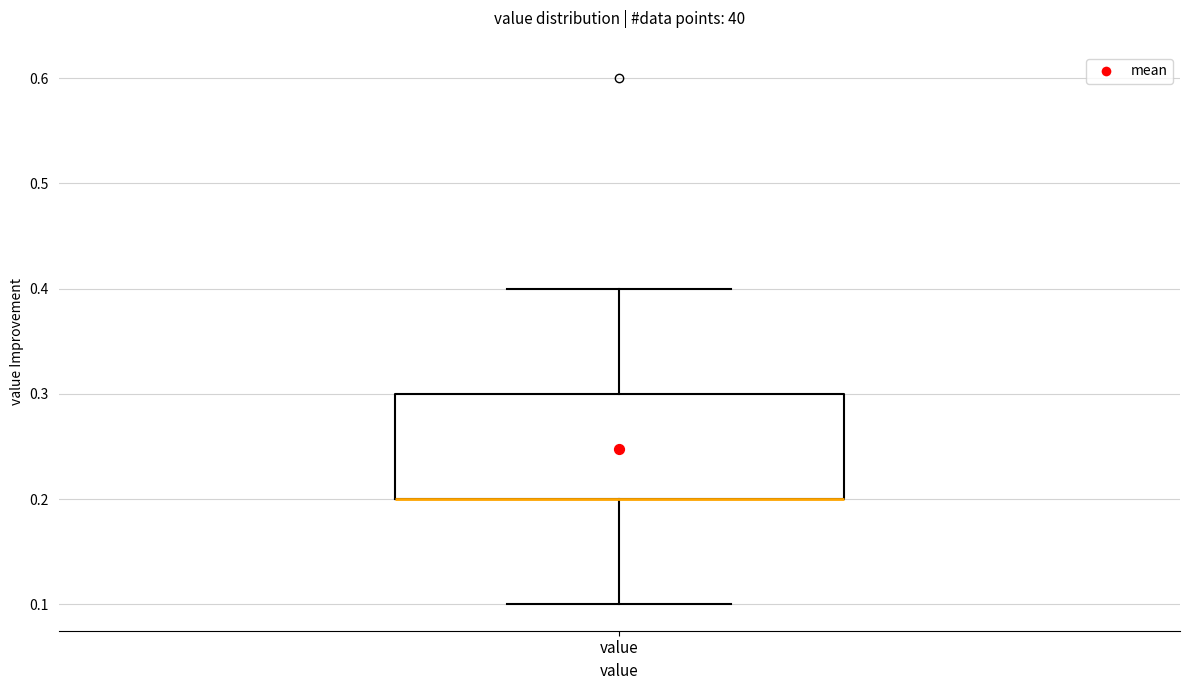

Transcribe this box plot: give where the median line is, the range the box spans, and where the two whiskers end, as read against the y-axis. The values are not printed on the chart, so give them approximately, as read against the axis.

median 0.2 (drawn on the box's lower edge), box 0.2 to 0.3, whiskers 0.1 to 0.4